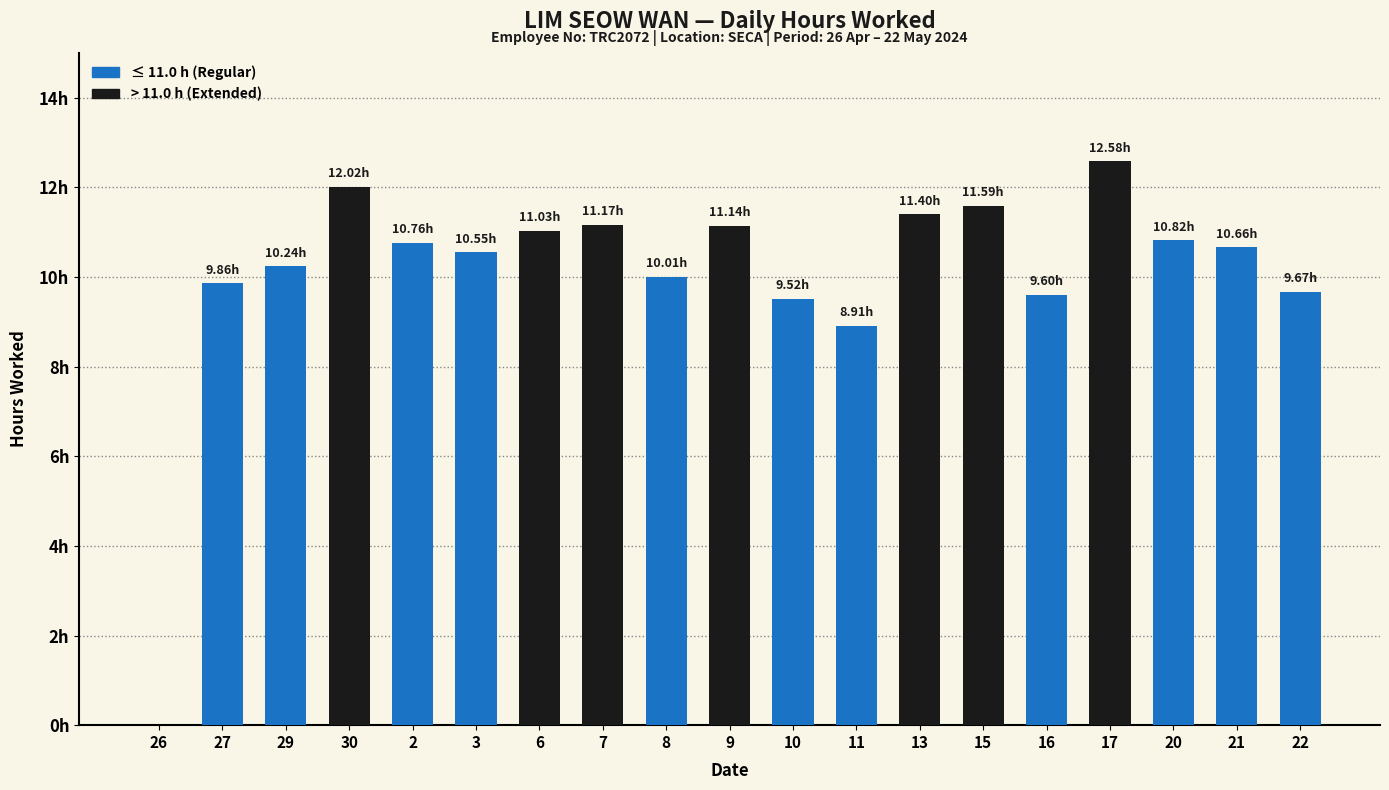

Does the chart contain stacked bars?

No